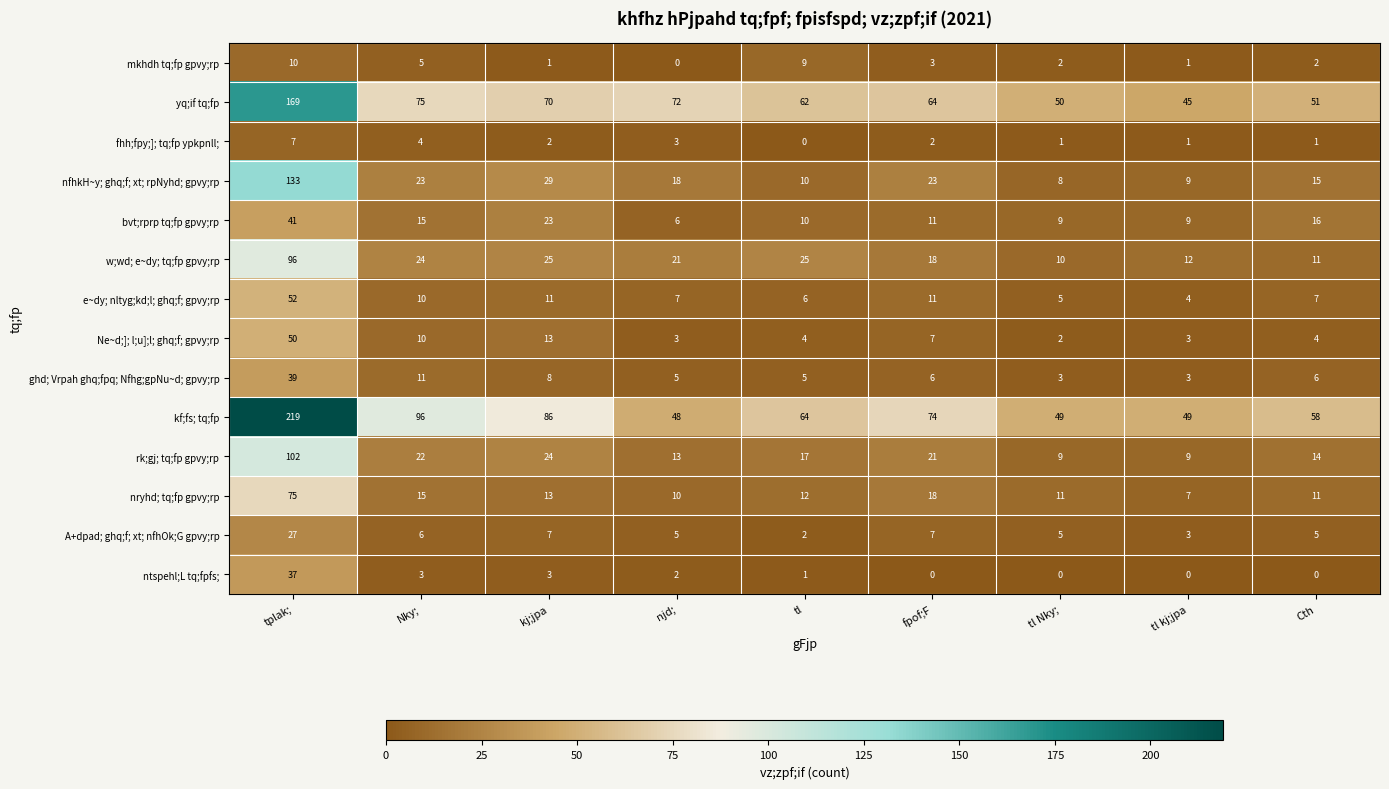

At which category is the sum across all series the highest?

tplak;